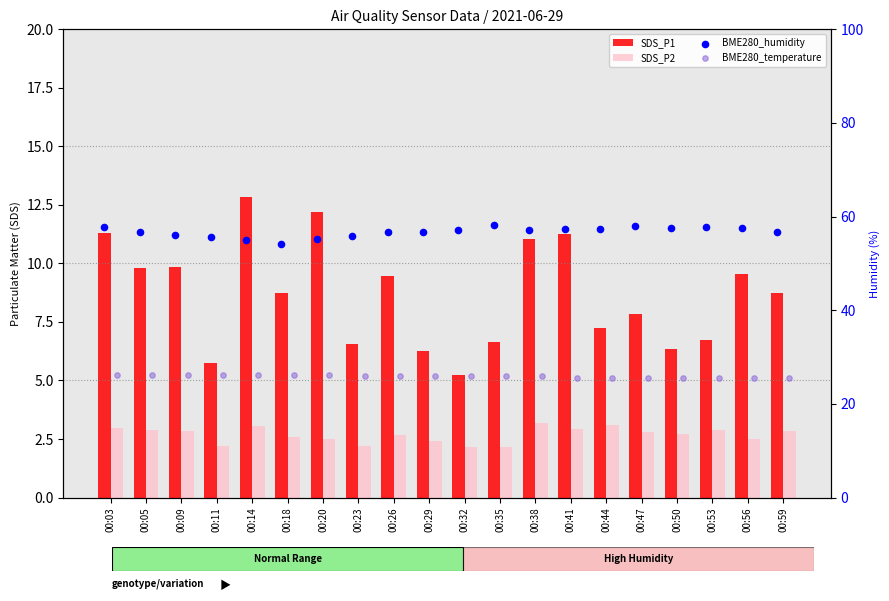

At how many categories does at least one series exceed 30?

20